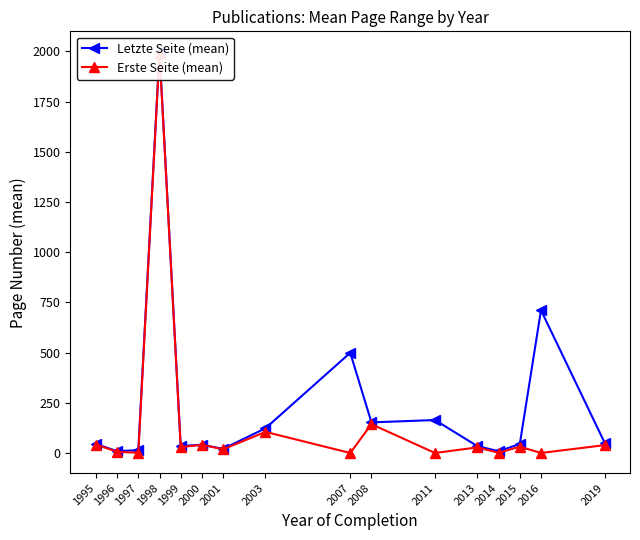

How many lines are shown in the chart?

2